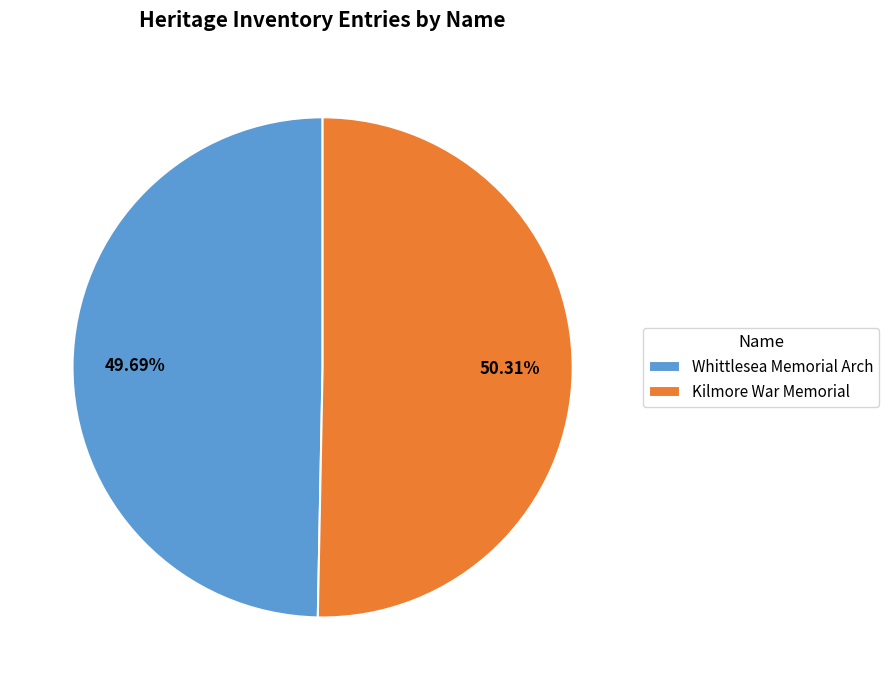

Does Whittlesea Memorial Arch represent more than half of the total?

No